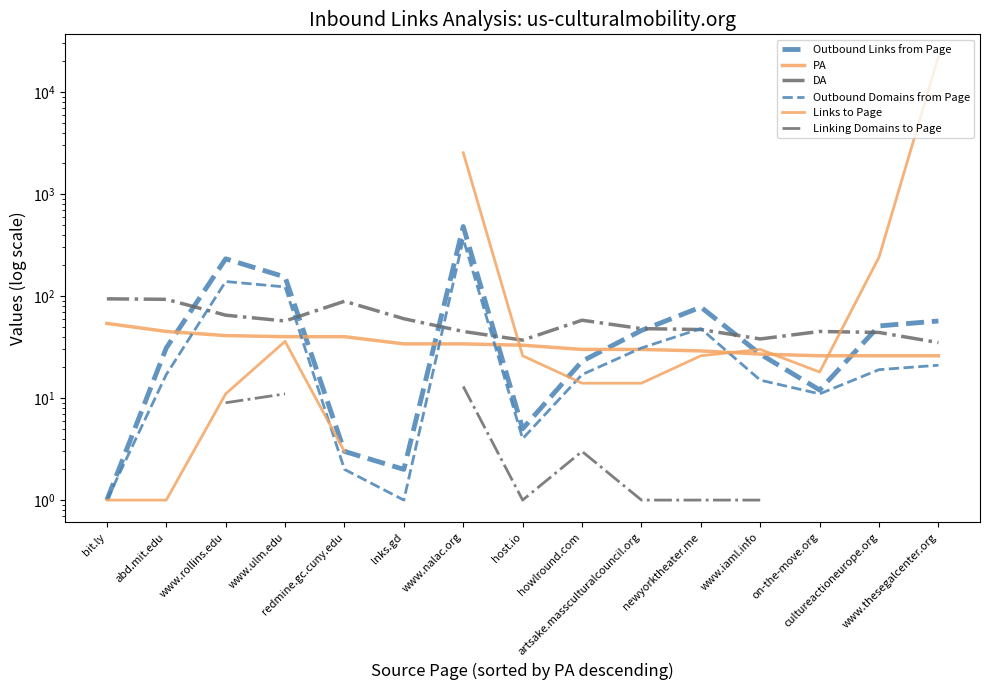

True or false: Outbound Domains from Page and Linking Domains to Page intersect in this chart.

False